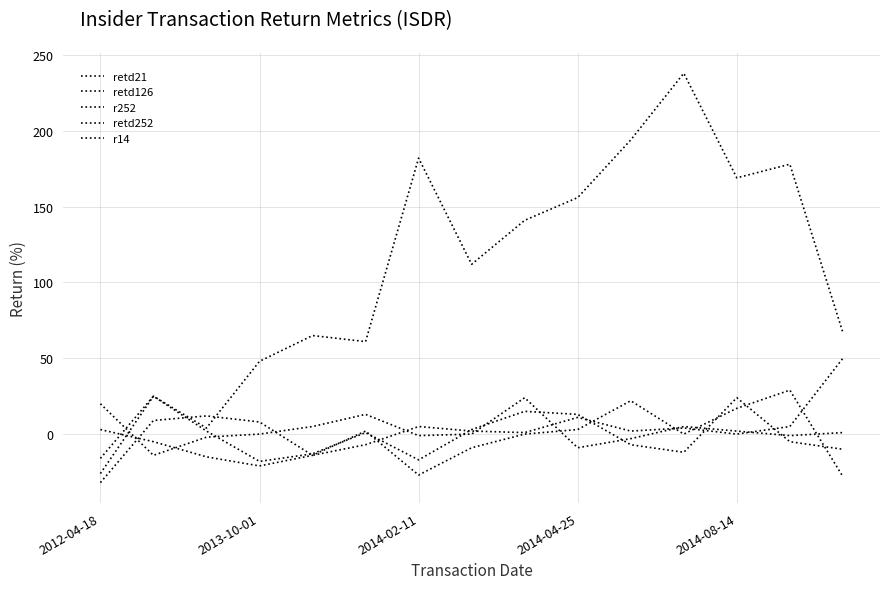

How many lines are shown in the chart?

5